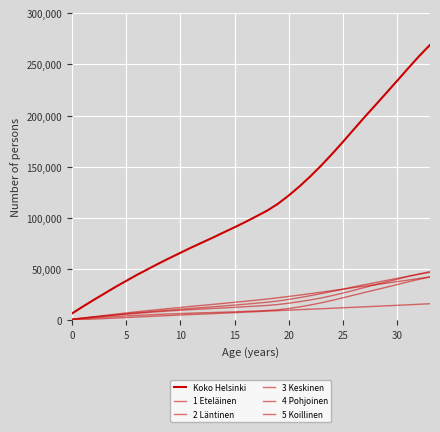

Does the chart have visible grid lines?

Yes